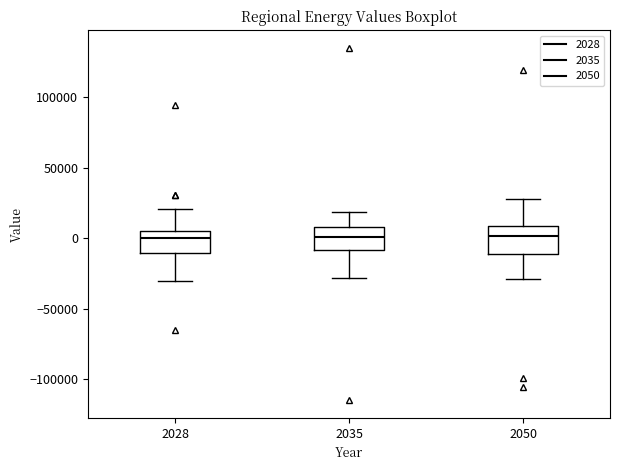

Reading left to right, read every box against the y-axis: the position of its median line, the range the box covers, and the ends of its whiskers. The values are not printed on the chart, so give them approximately, as read against the axis.

2028: median 0, box -10000 to 5000, whiskers -30000 to 20000
2035: median 0, box -10000 to 10000, whiskers -30000 to 20000
2050: median 0, box -10000 to 10000, whiskers -30000 to 30000